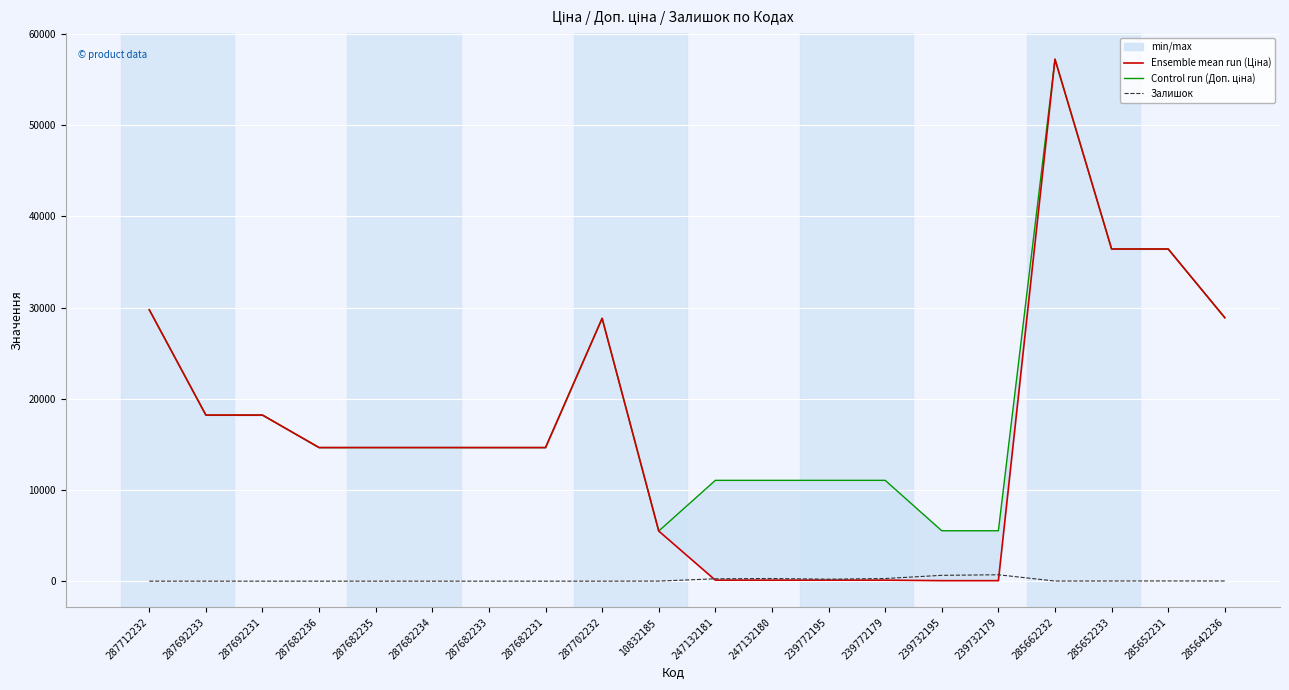

At which label does Control run (Доп. ціна) first exceed 14649?

287712232